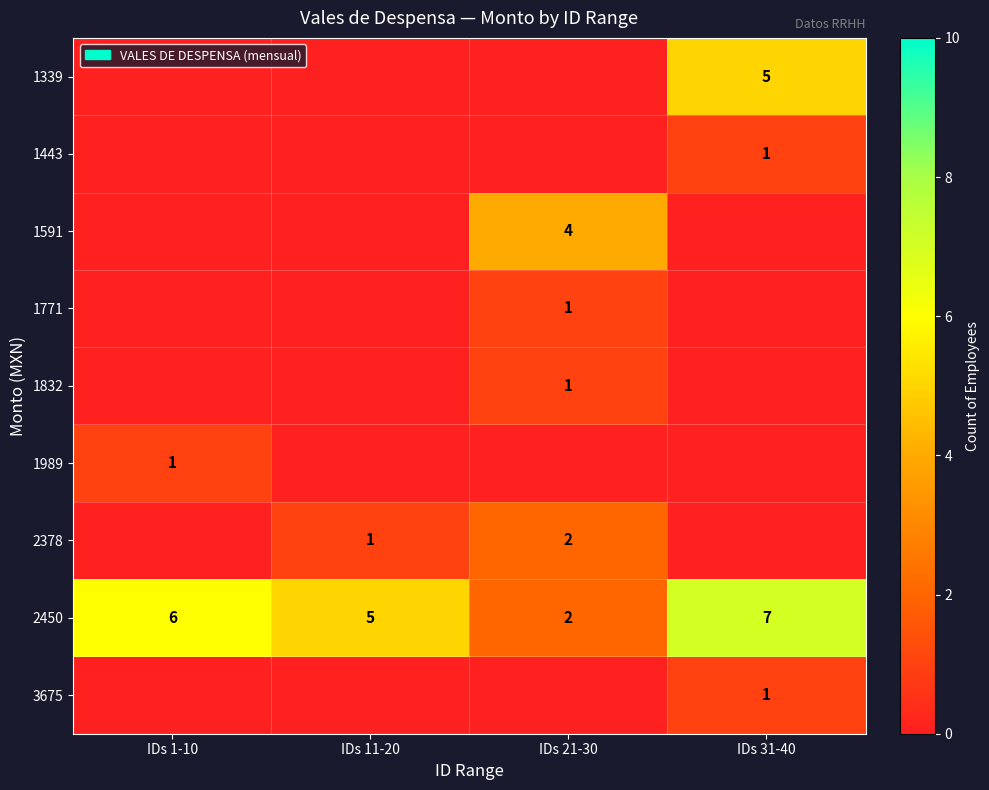

What is the sum of all 2450 values?

20